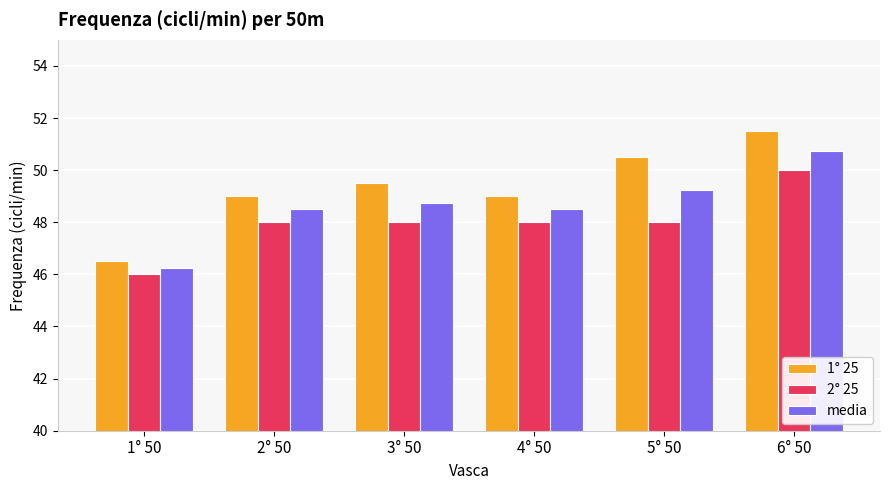

How many data points in media are less than 48?

1